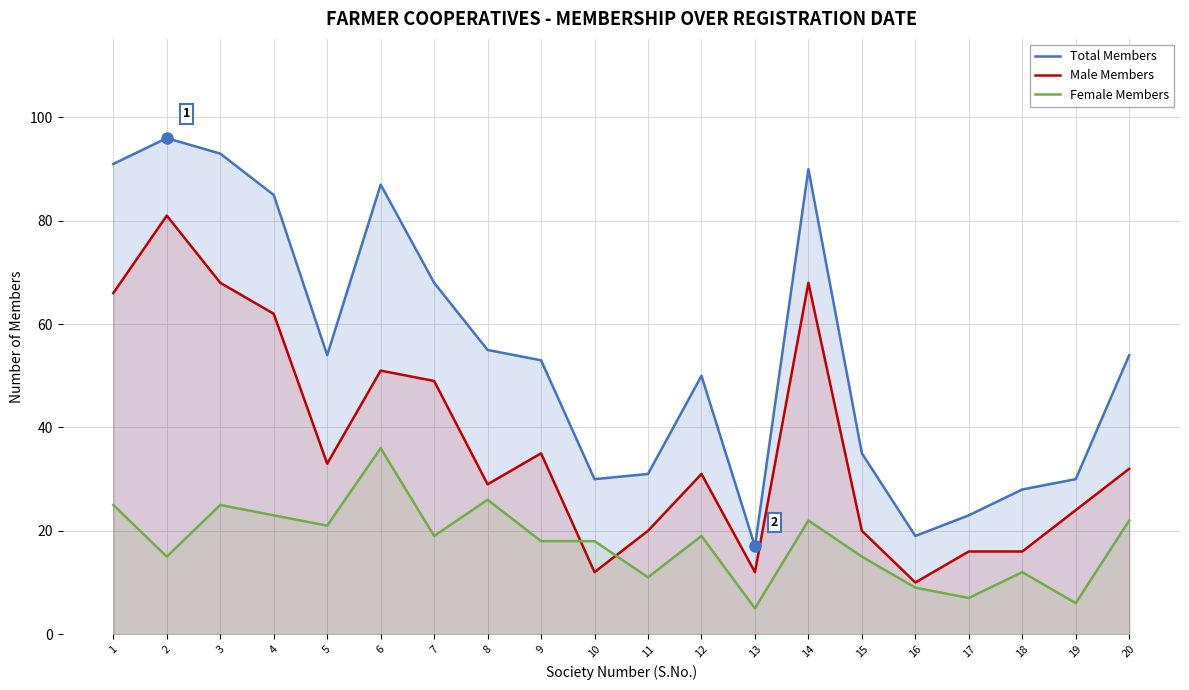

What is the value of the Male Members point at the 8th from the left?

29